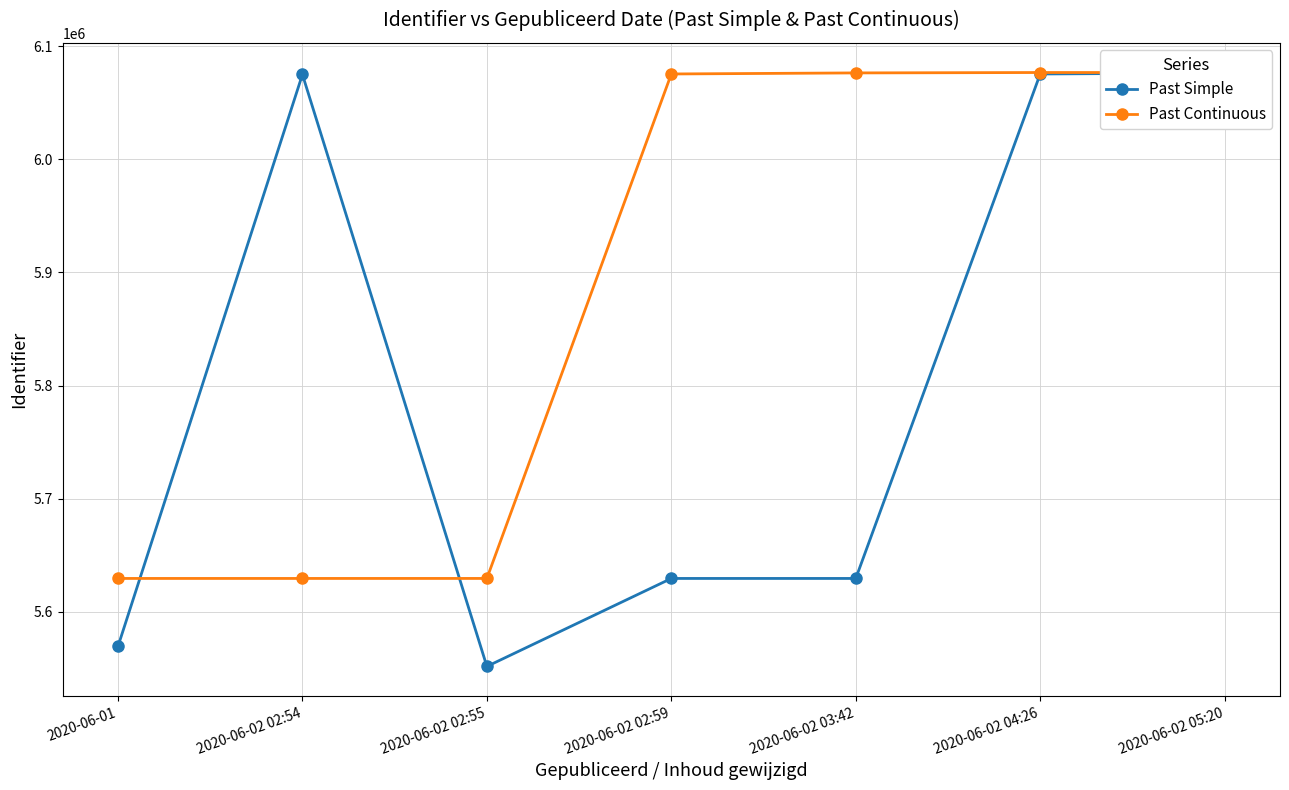

List the labels in order of Past Continuous value, largest first.

2020-06-02 04:26, 2020-06-02 05:20, 2020-06-02 03:42, 2020-06-02 02:59, 2020-06-02 02:55, 2020-06-02 02:54, 2020-06-01